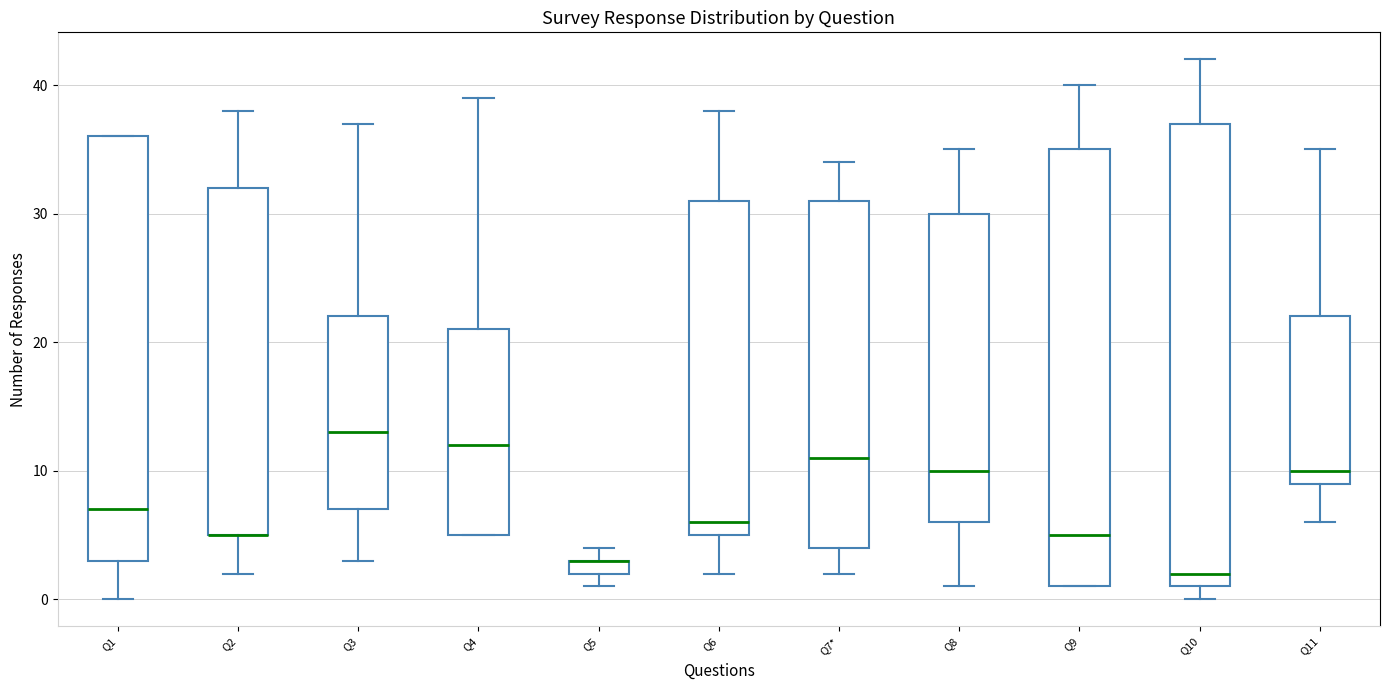

Comparing the boxes themselves (not the whiskers), which one is the tallest?

Q10